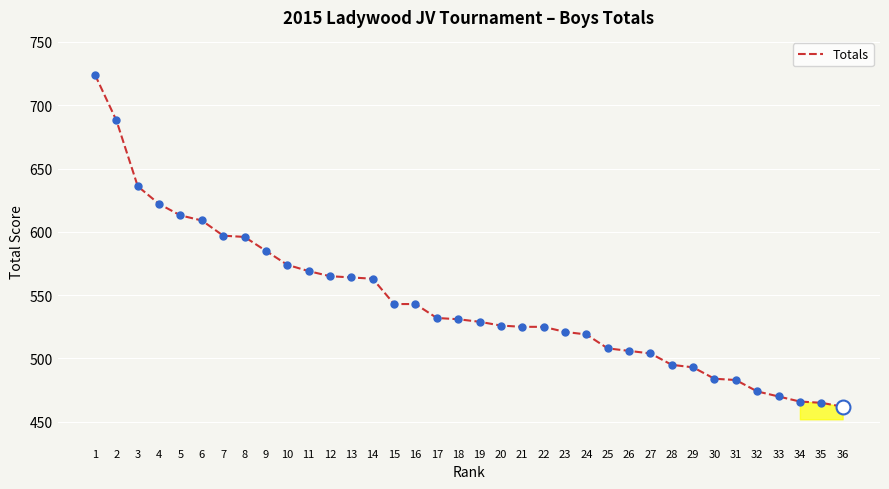

The value at 28 is 495. True or false?

True